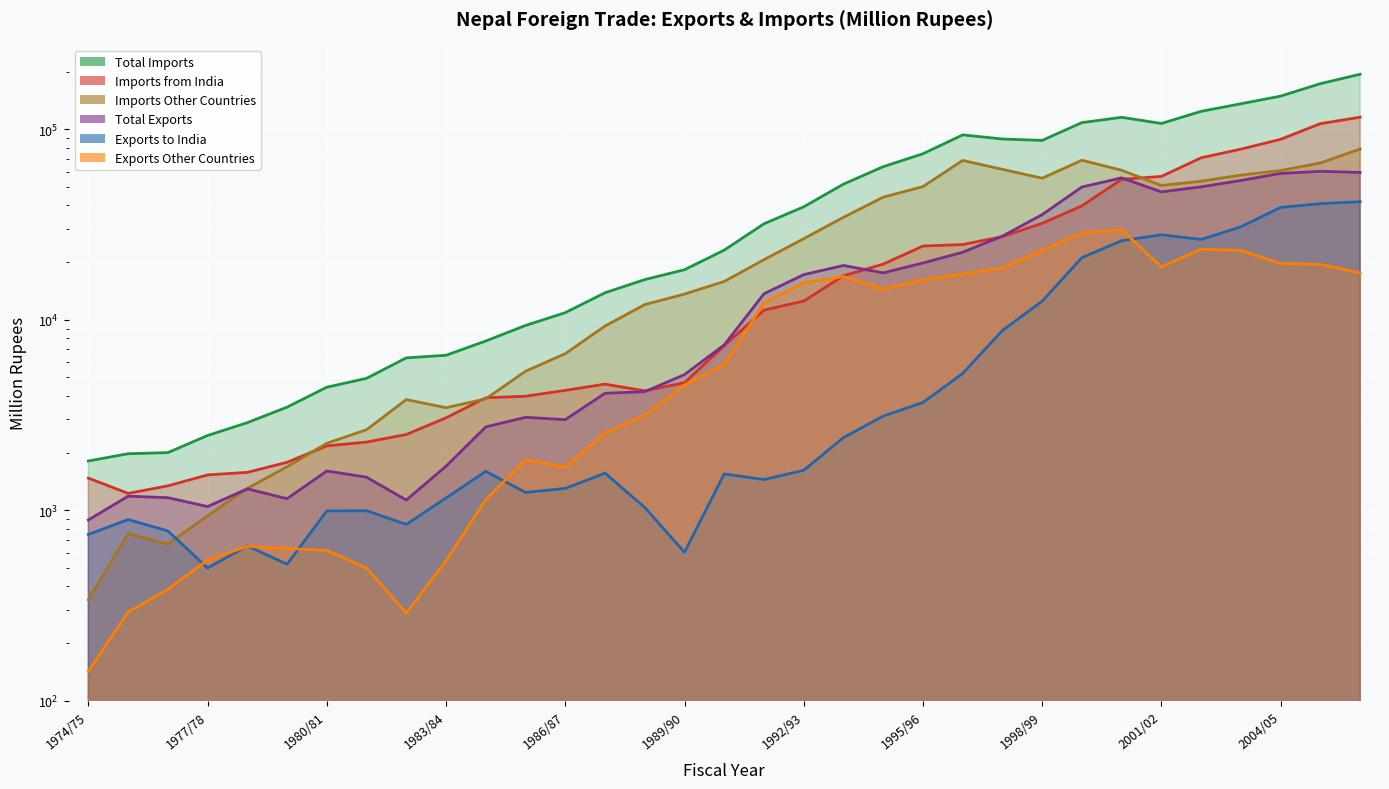

True or false: Total Imports and Total Exports intersect in this chart.

False